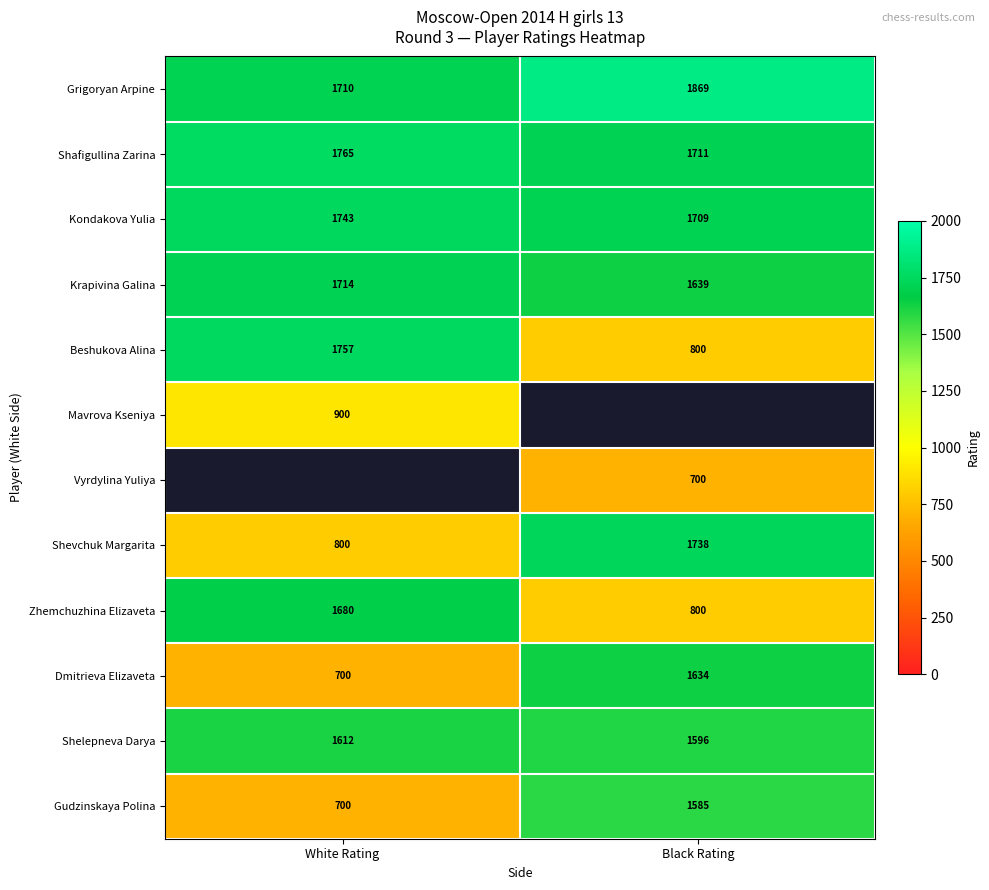

What is the minimum value for Shevchuk Margarita?

800